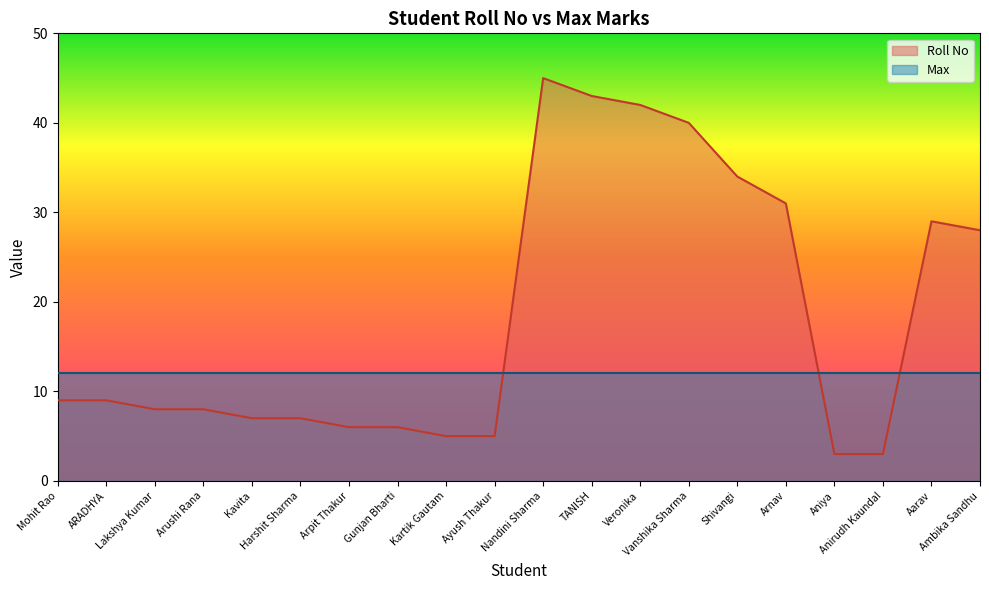

What is the label of the 6th point from the right?

Shivangi